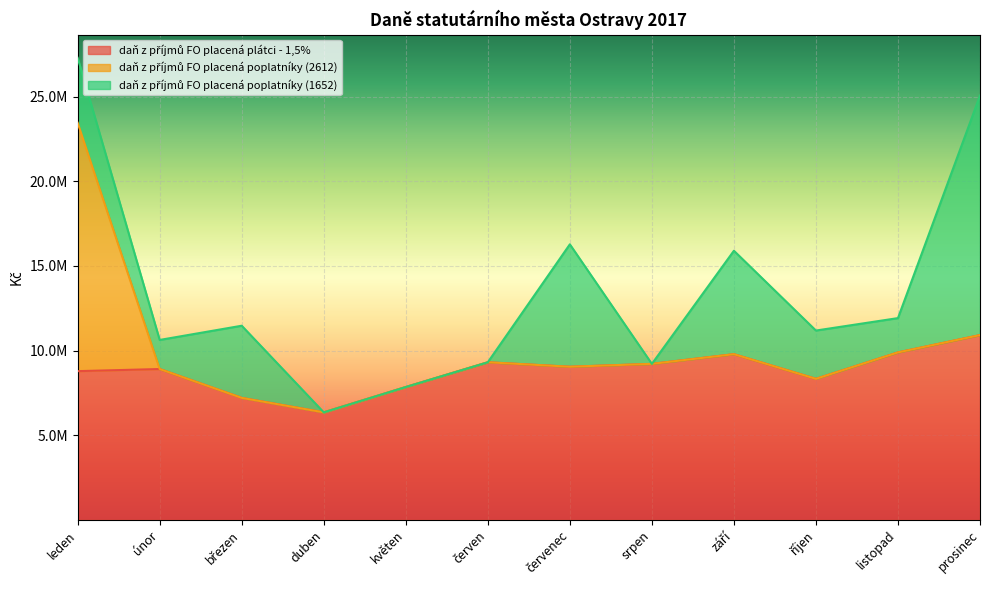

How many data points in daň z příjmů FO placená plátci - 1,5% are less than 9041613?

6